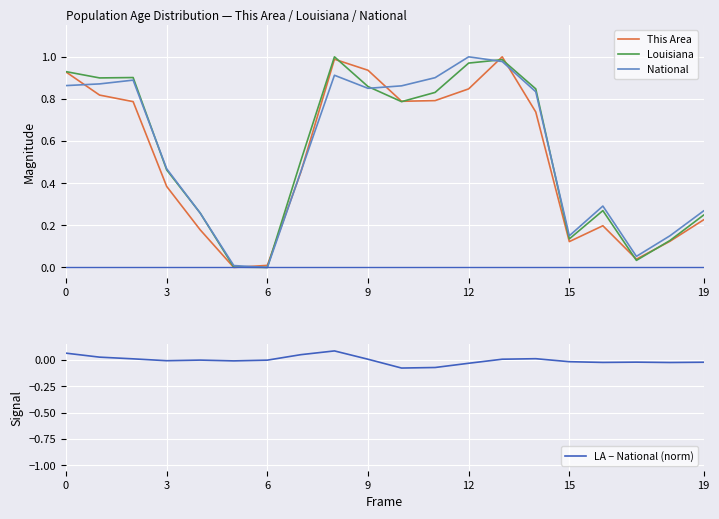

The LA − National (norm) series shows -0.1 at 6. True or false?

False